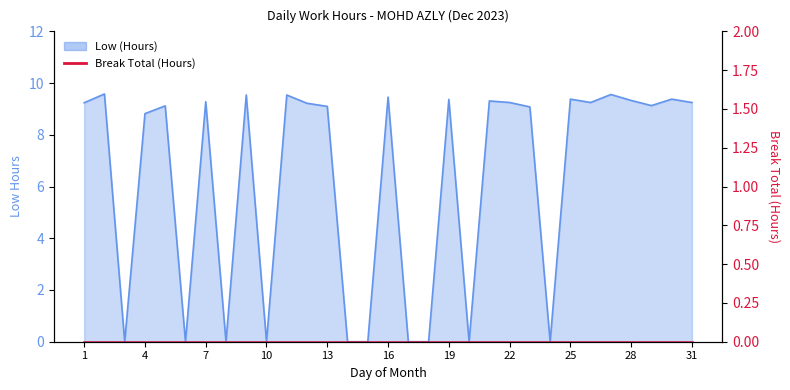

What is the average value?

6.3